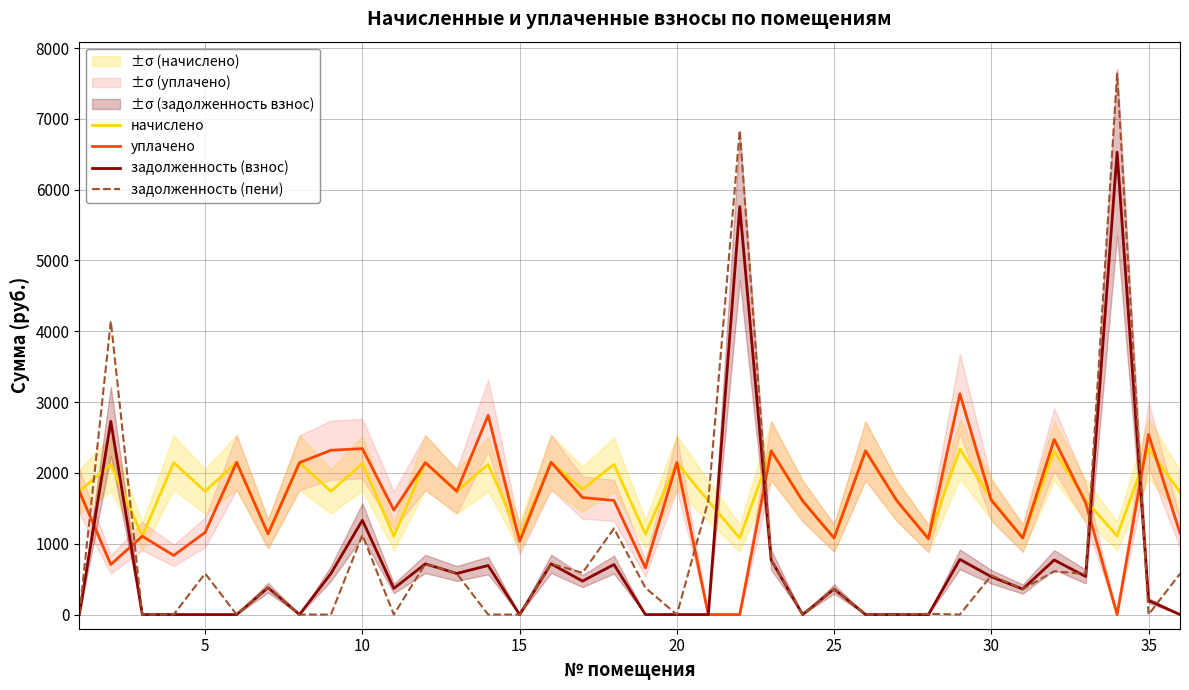

After their last crossing, which series has the higher values: задолженность (пени) or начислено?

начислено